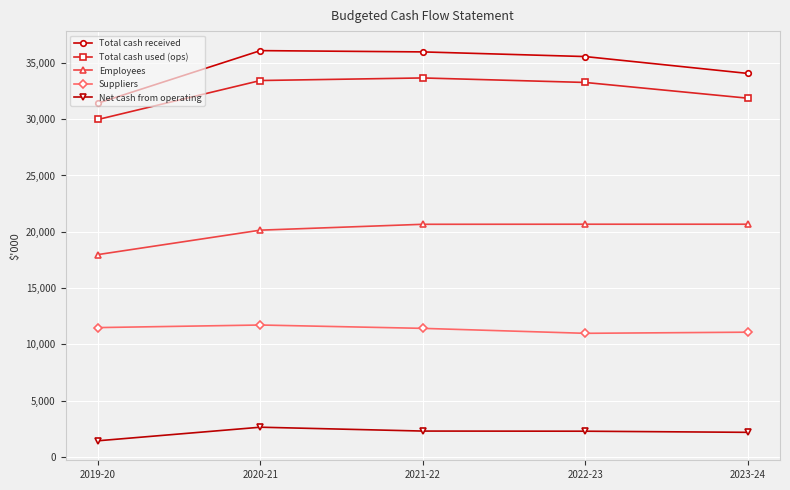

What is the difference between the Total cash used (ops) values at 2023-24 and 2020-21?

1567